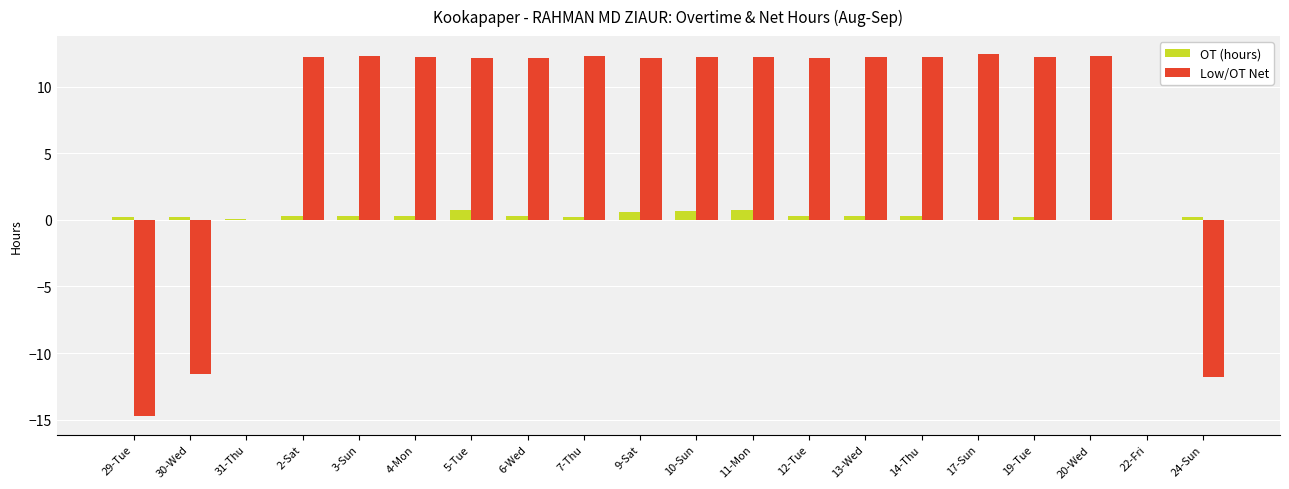

What is the highest value of the OT (hours) series?

0.8